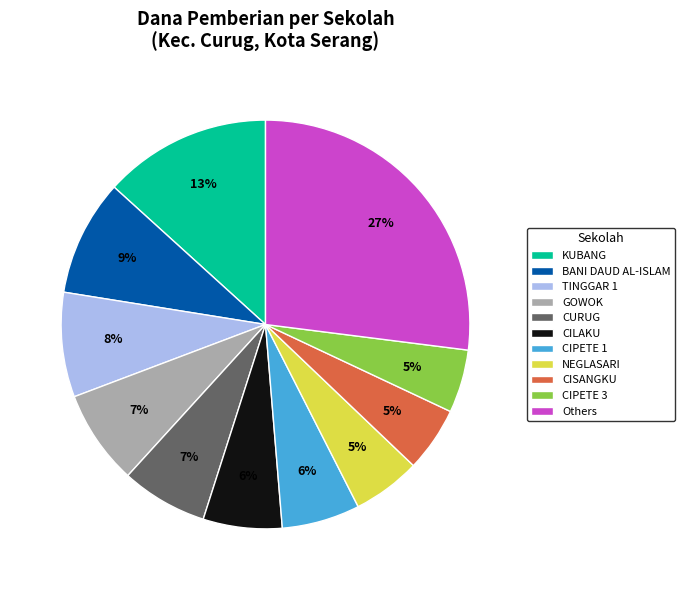

To the nearest percent, what portion does GOWOK represent?

7%